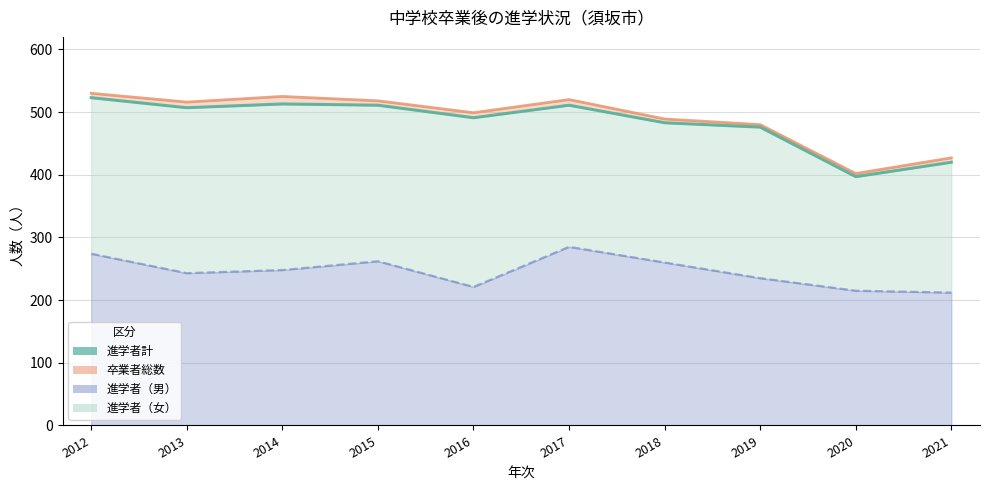

True or false: the data has more than 0 interior local peaks.

True